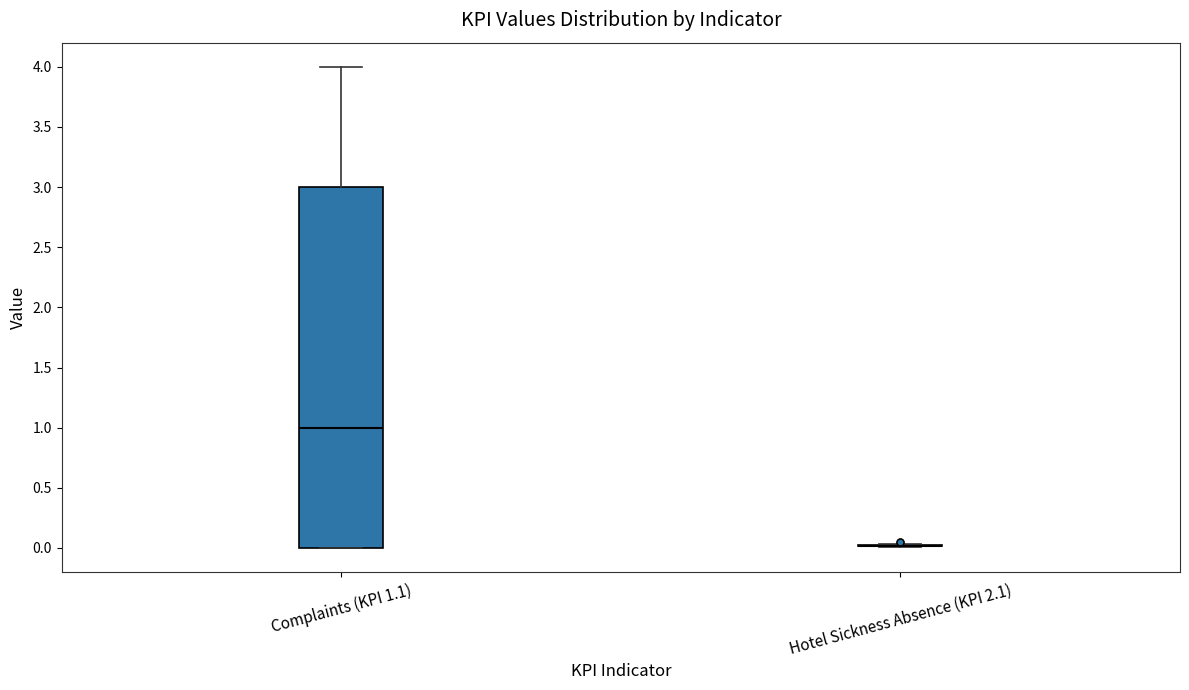

Reading left to right, read every box against the y-axis: the position of its median line, the range the box covers, and the ends of its whiskers. The values are not printed on the chart, so give them approximately, as read against the axis.

Complaints (KPI 1.1): median 1.00, box 0.00 to 3.00, whiskers 0.00 to 4.00
Hotel Sickness Absence (KPI 2.1): box collapsed to a line at 0.00, whiskers 0.00 to 0.05